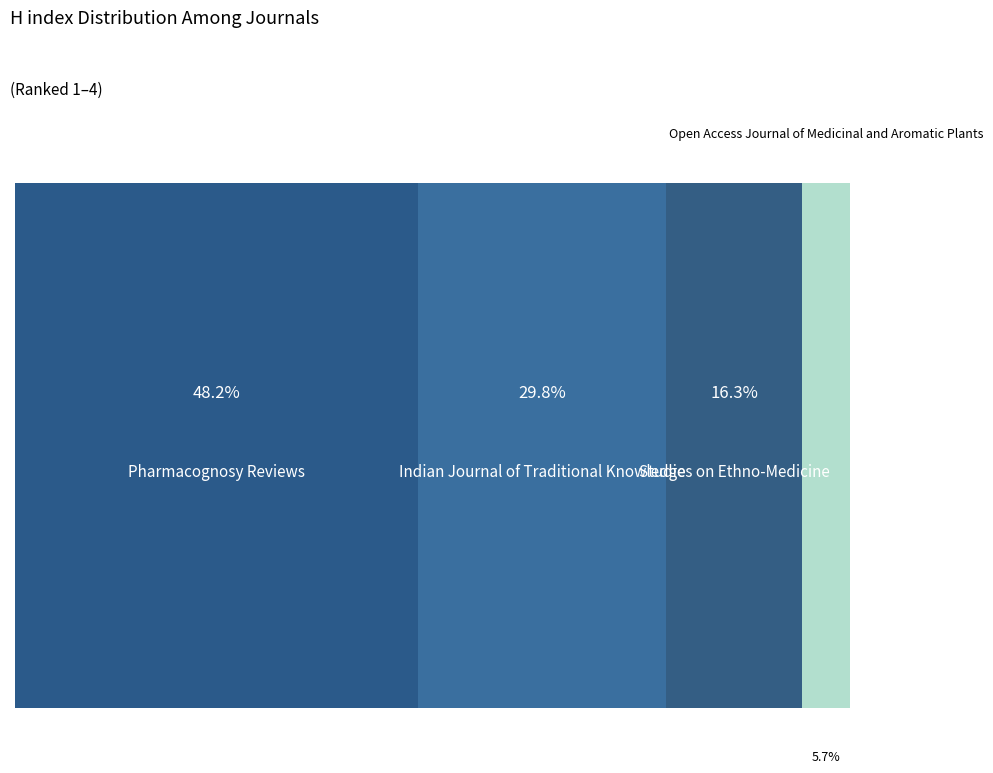

How many slices are in this pie chart?

4